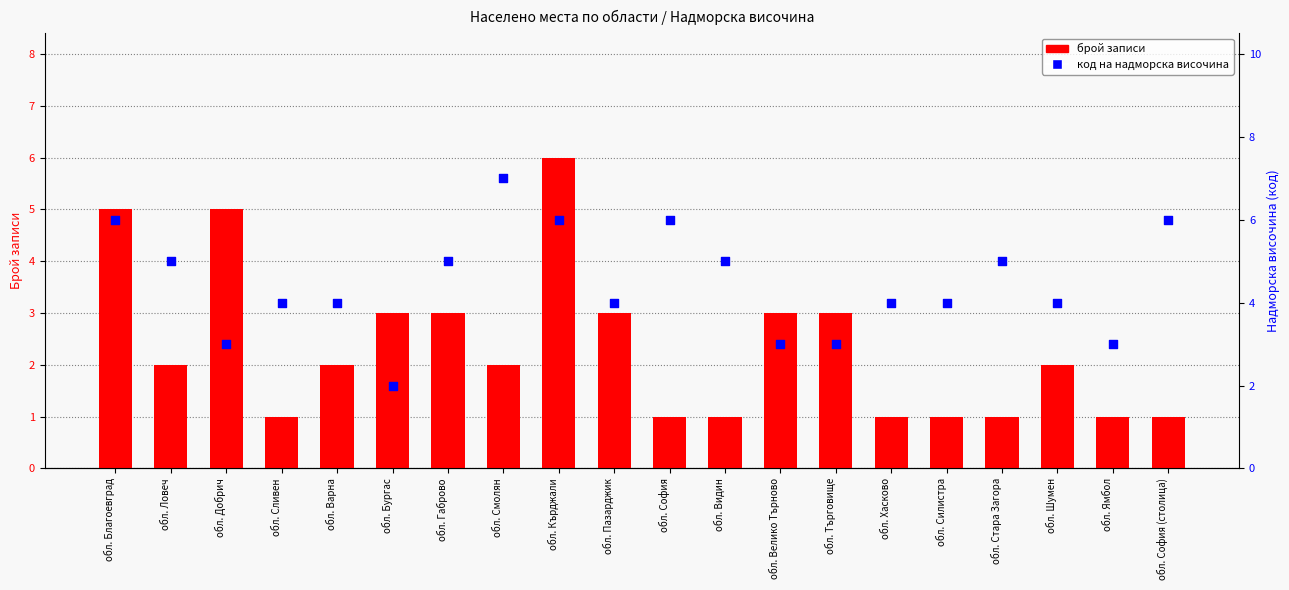

What is the total value across all series at обл. София?

7